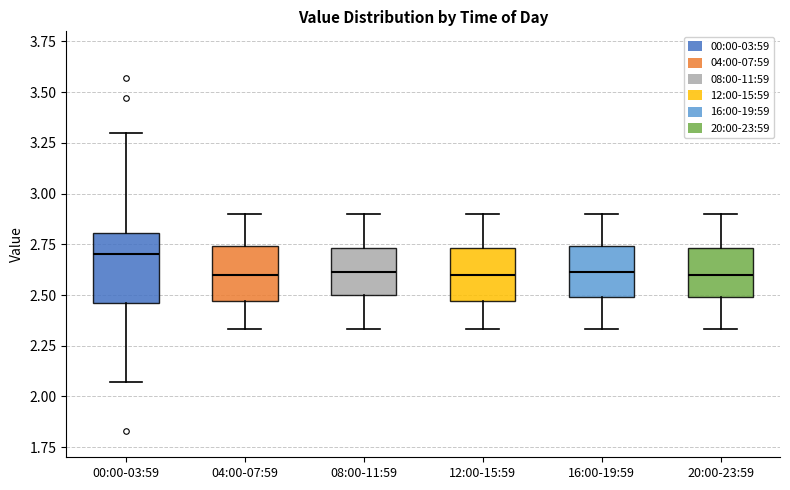

Where does the lower whisker of the box for 08:00-11:59 end on the y-axis? The values are not printed on the chart, so give them approximately, as read against the axis.

2.35